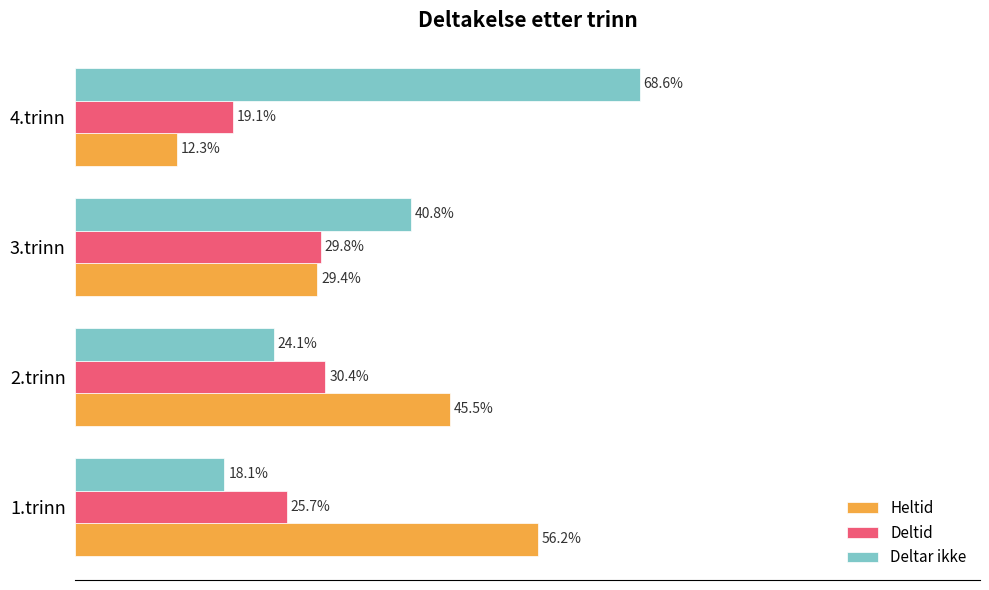

Between 1.trinn and 4.trinn, which series saw the biggest shift?

Deltar ikke